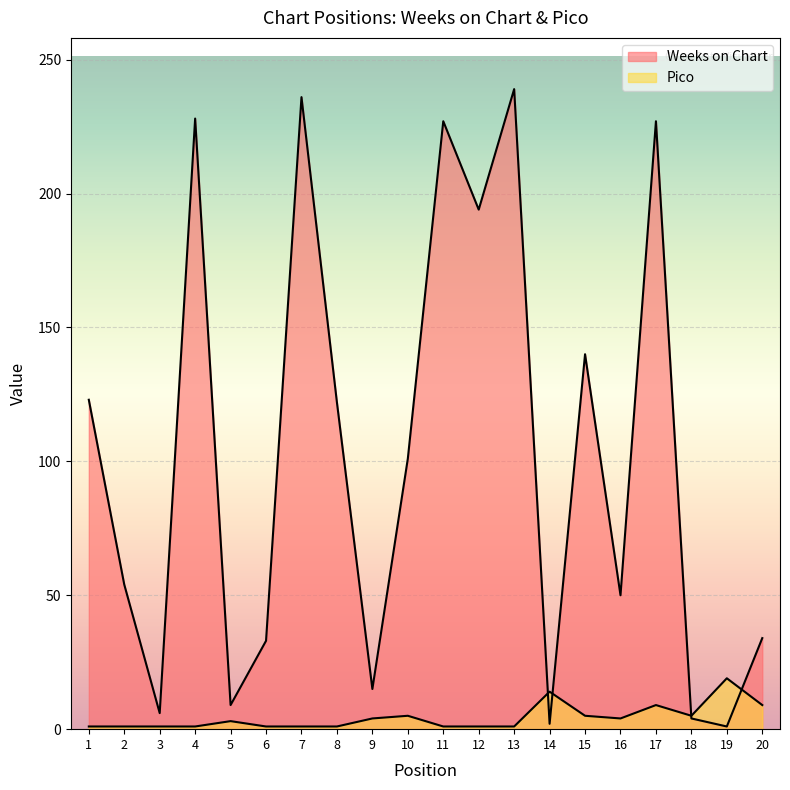

At 17, list the series in order from largest to smallest.

Weeks on Chart, Pico